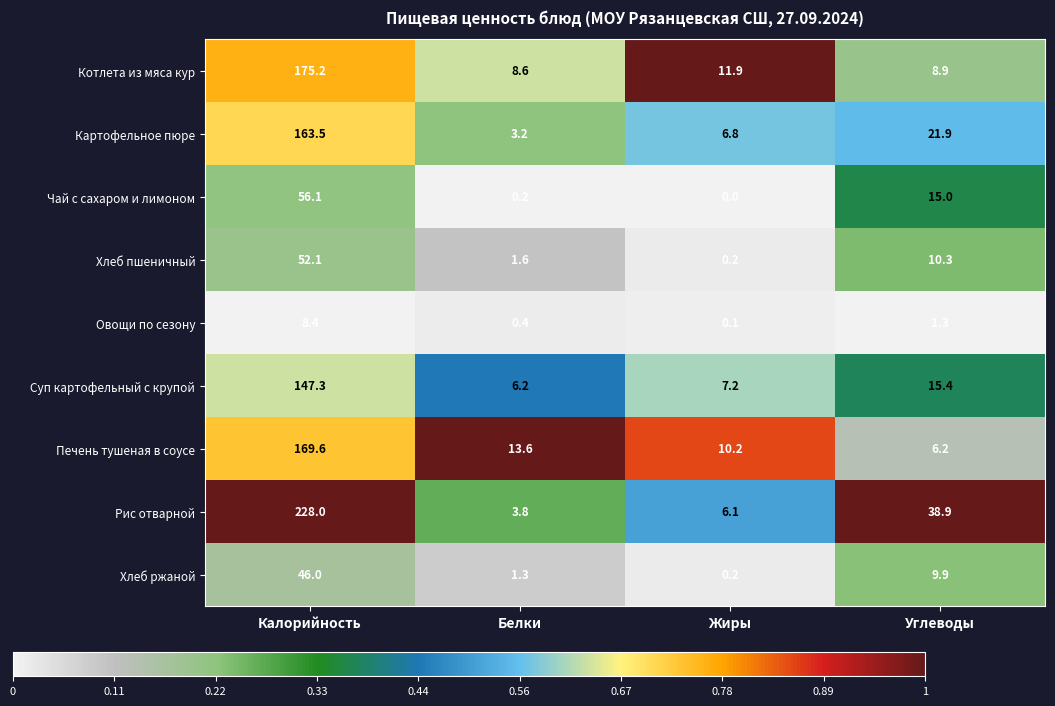

At which category does the chart reach its minimum across all series?

Жиры